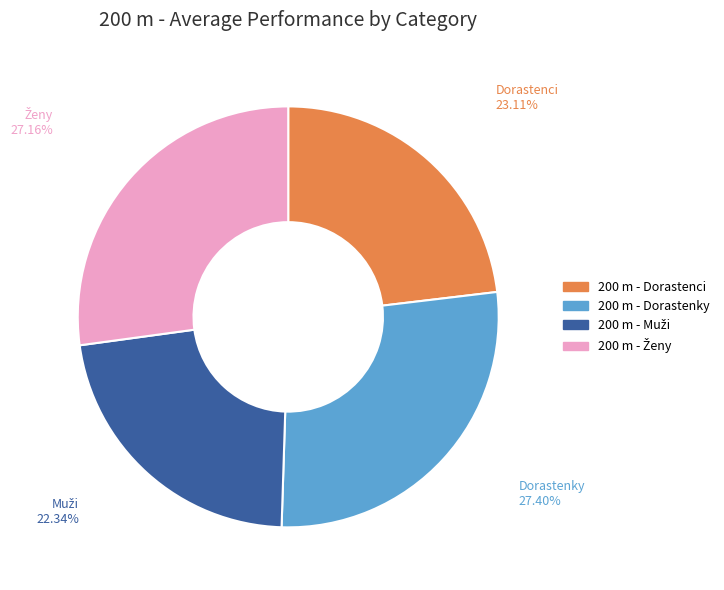

Is there a majority slice in this chart?

No